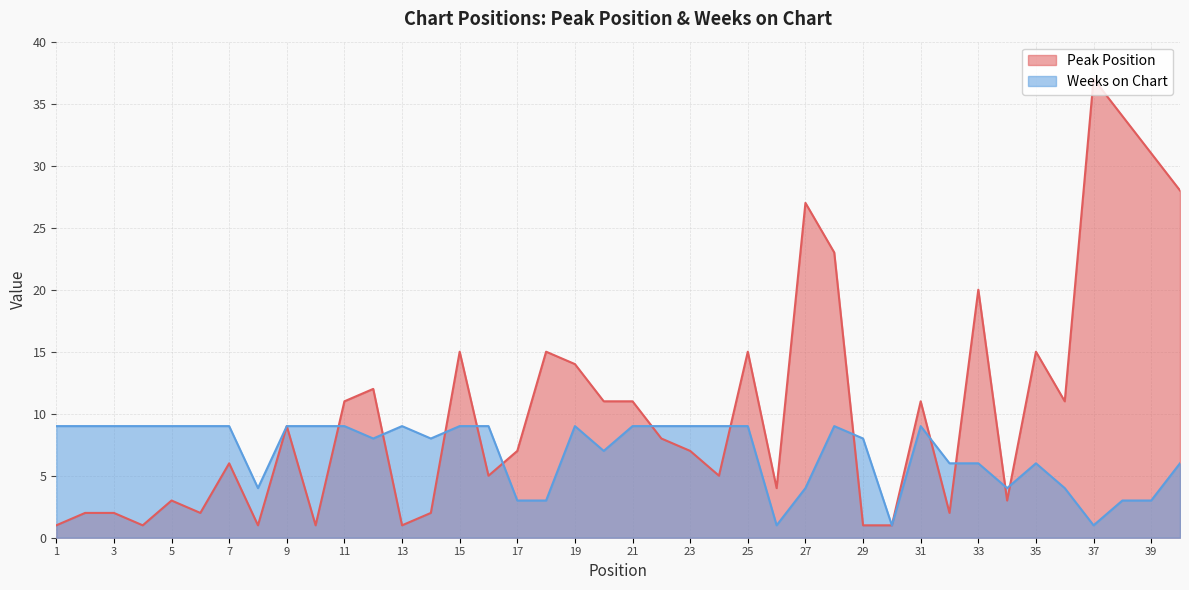

What value does the Peak Position series have at 15, to the nearest 5?

15